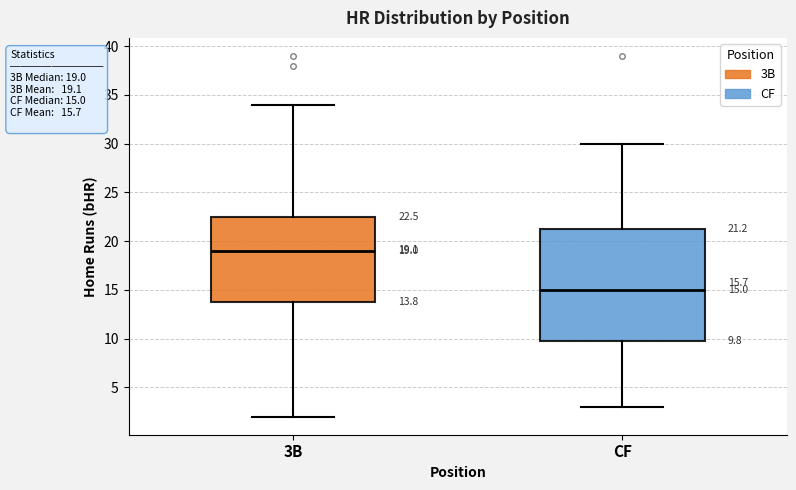

Comparing the boxes themselves (not the whiskers), which one is the tallest?

CF